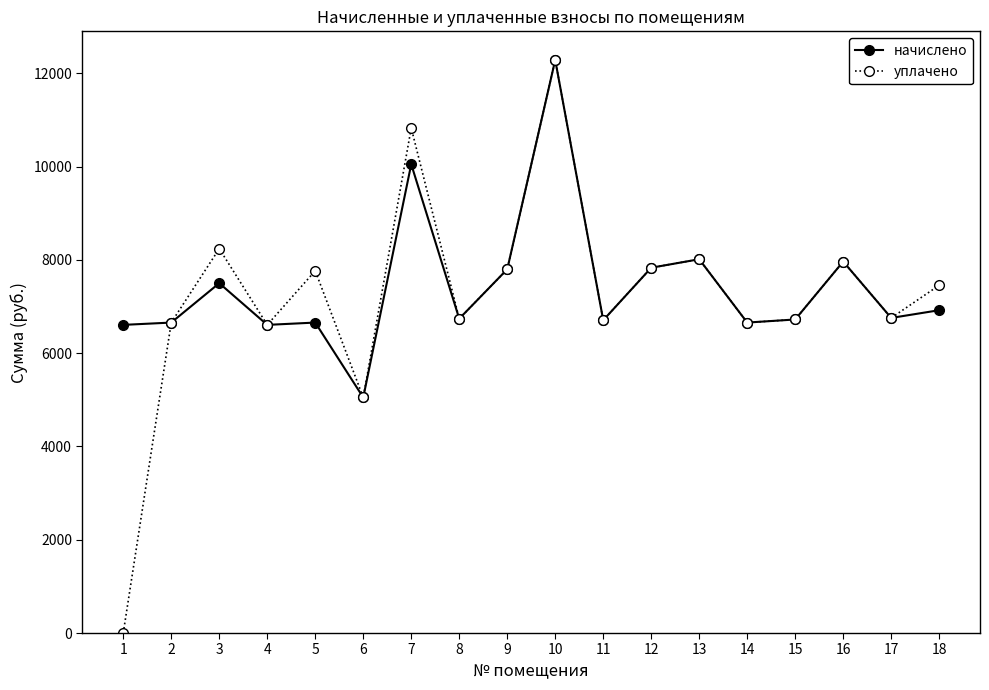

Which series has the widest spread of values?

уплачено